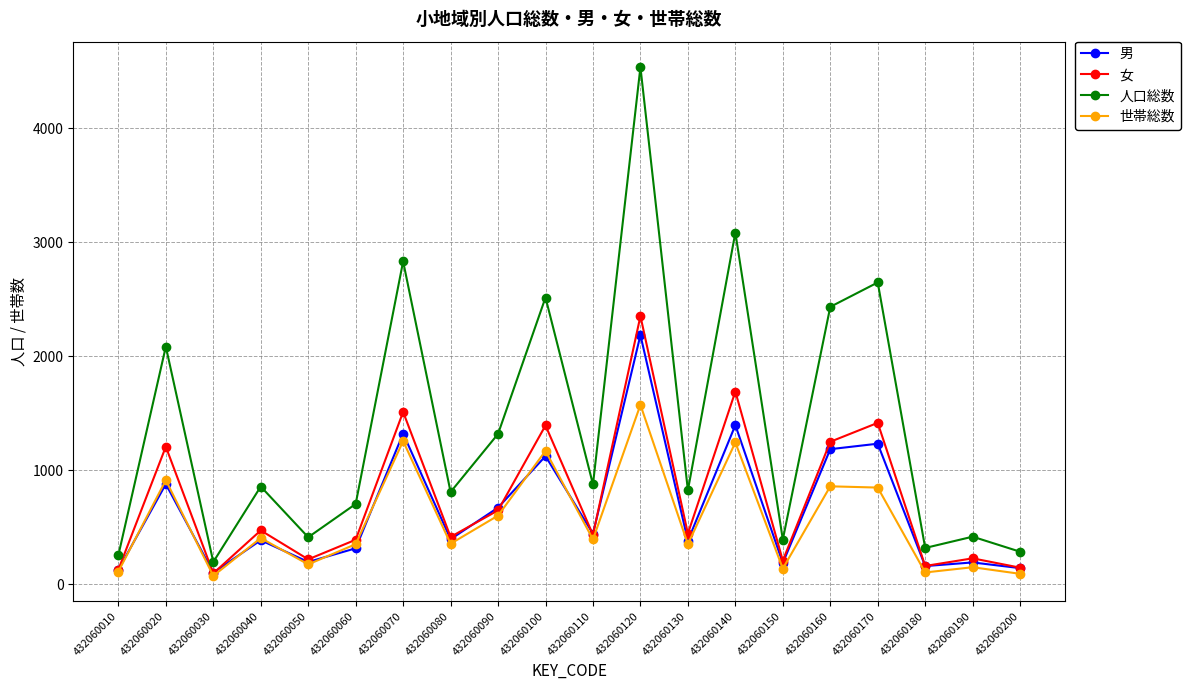

What are all the series names shown in the legend?

男, 女, 人口総数, 世帯総数